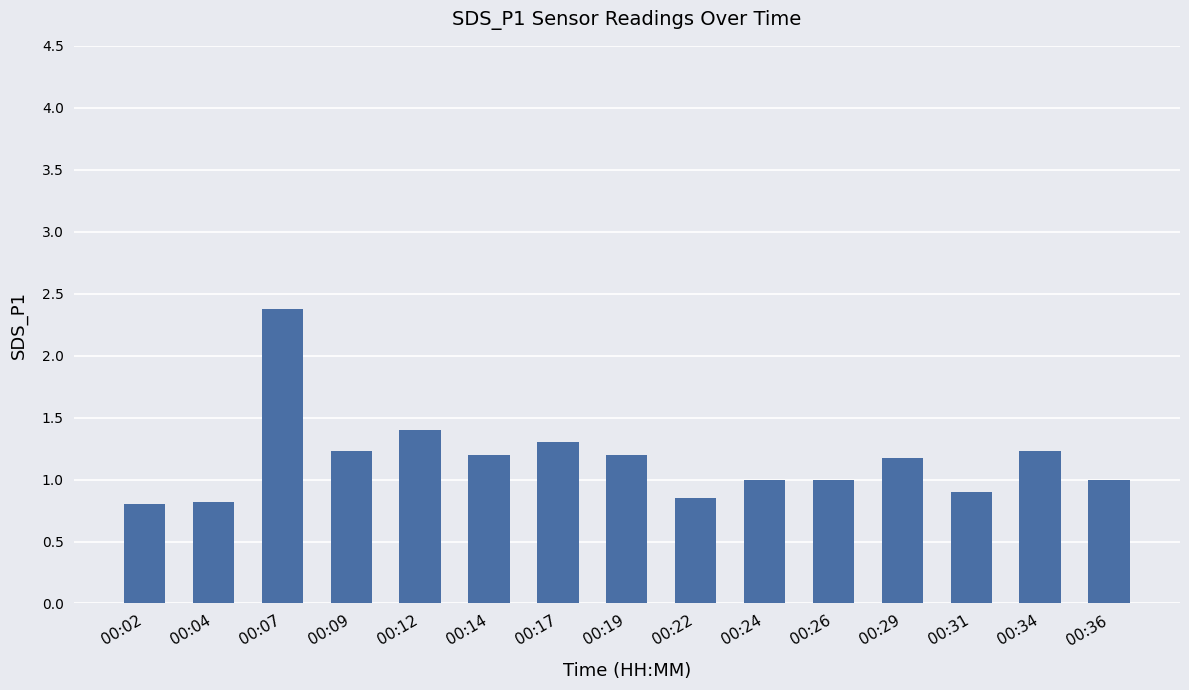

What is the value of the 8th bar from the left?

1.2